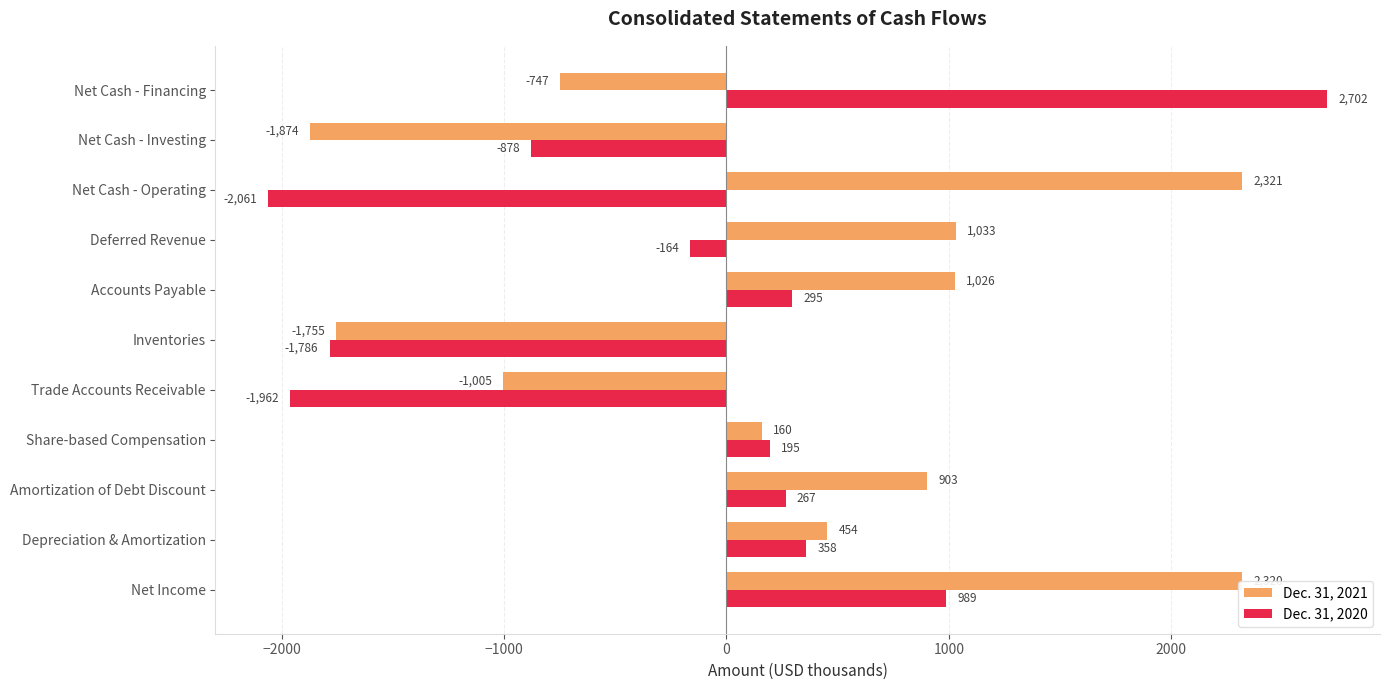

What is the sum of the Dec. 31, 2021 values at Inventories and Amortization of Debt Discount?

-852